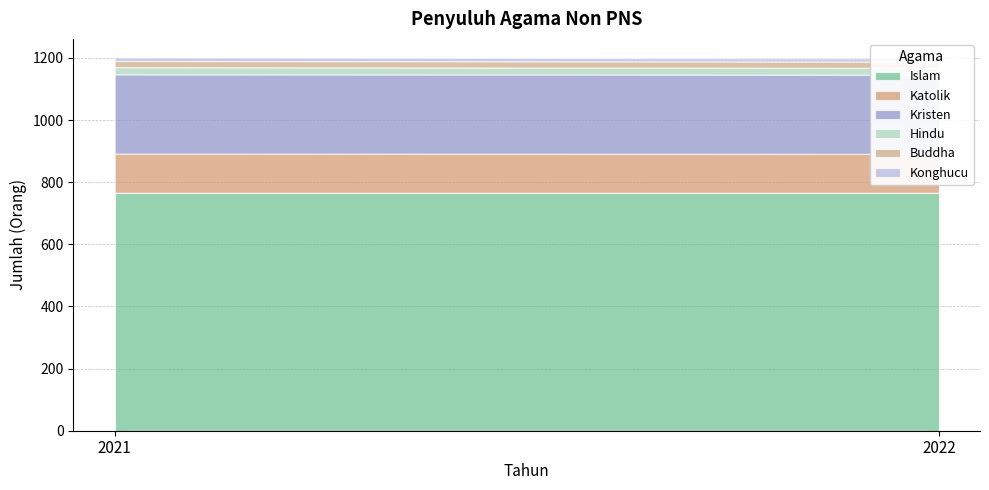

At how many categories does at least one series exceed 286?

2